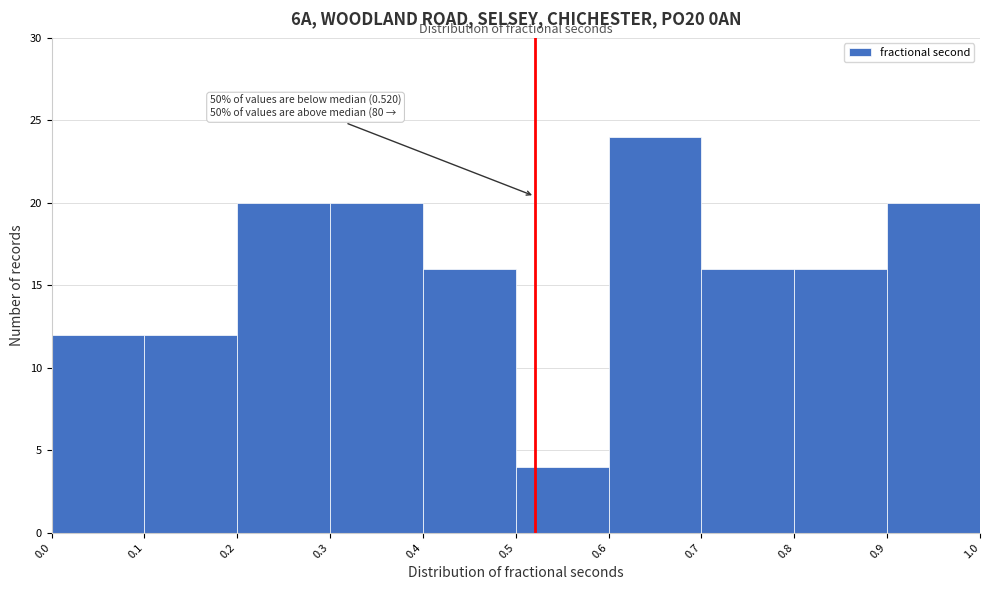

Over which range of the x-axis is the bar tallest?

0.6 to 0.7